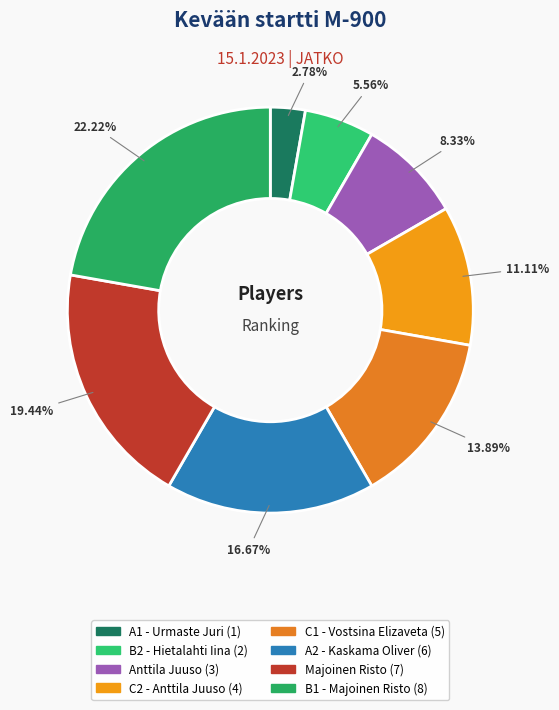

Does any single category account for the majority?

No